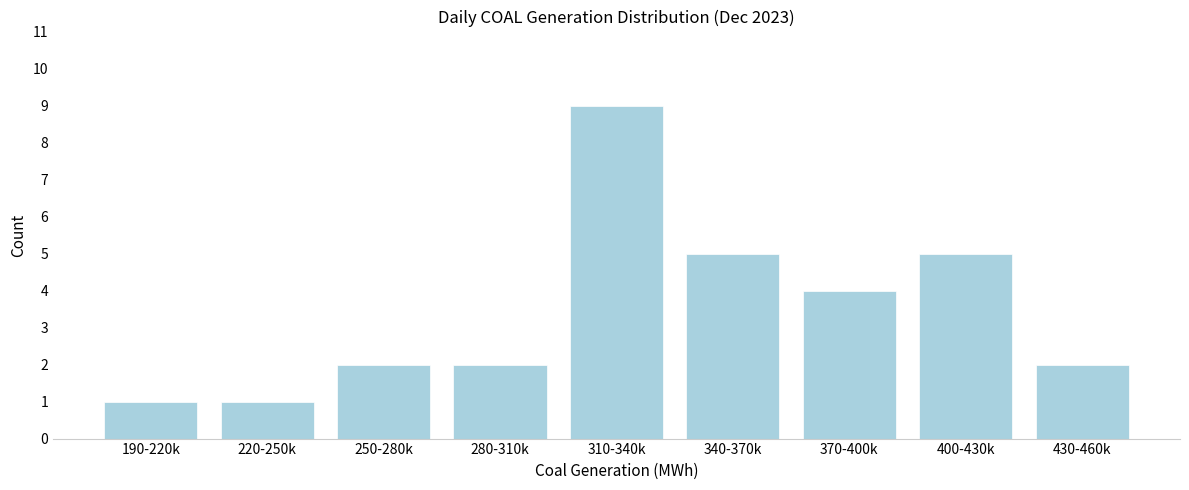

Reading left to right, list all the values displayed in this chart.

1	1	2	2	9	5	4	5	2